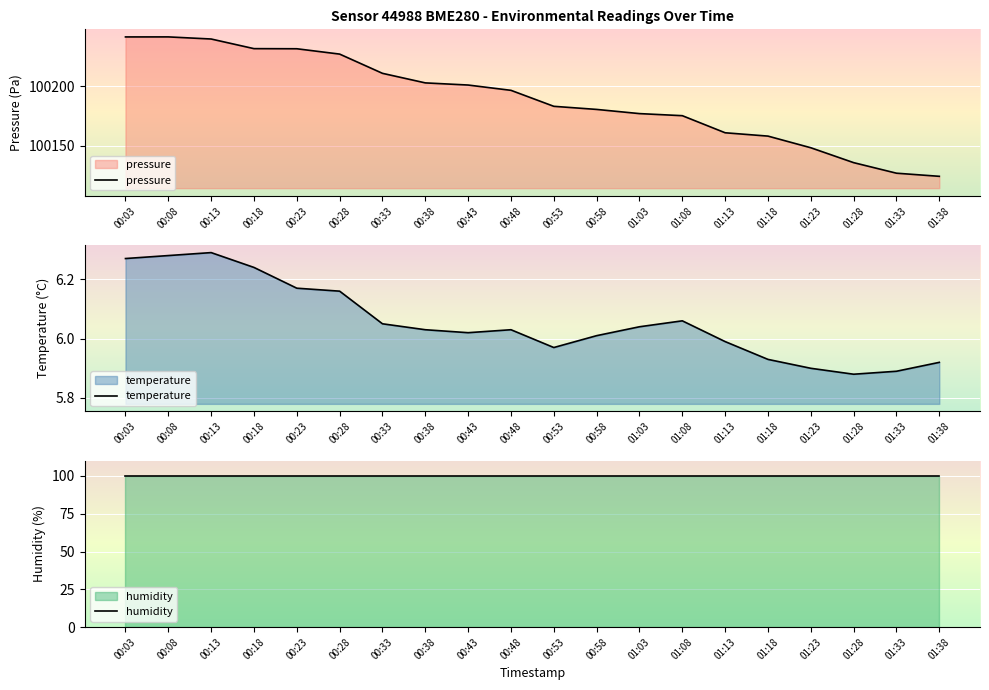

What are all the series names shown in the legend?

pressure, temperature, humidity